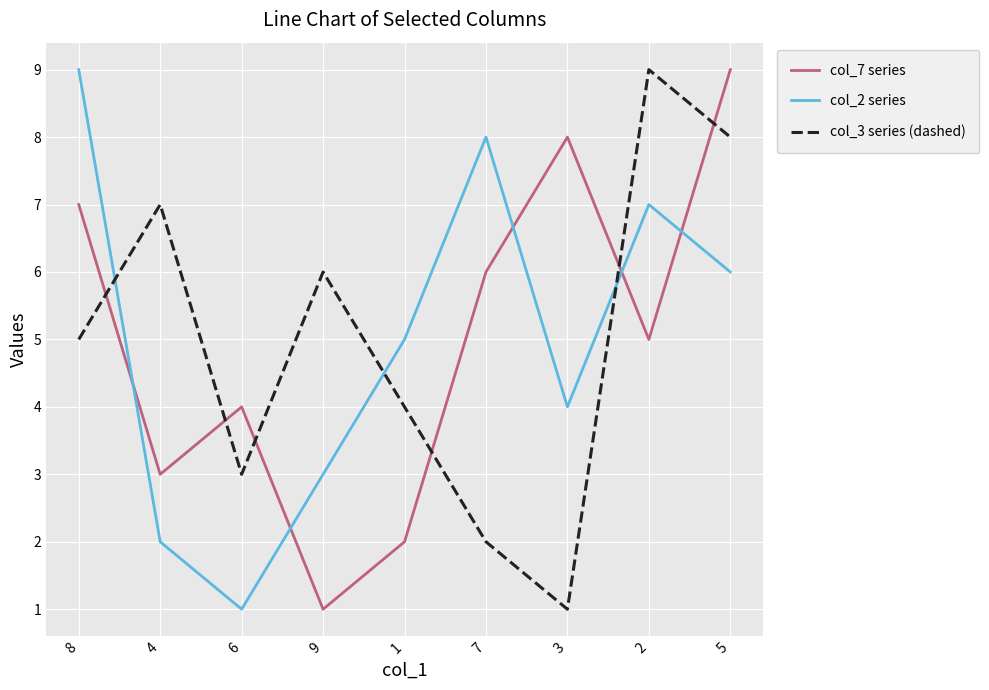

What is the maximum value shown in the chart?

9